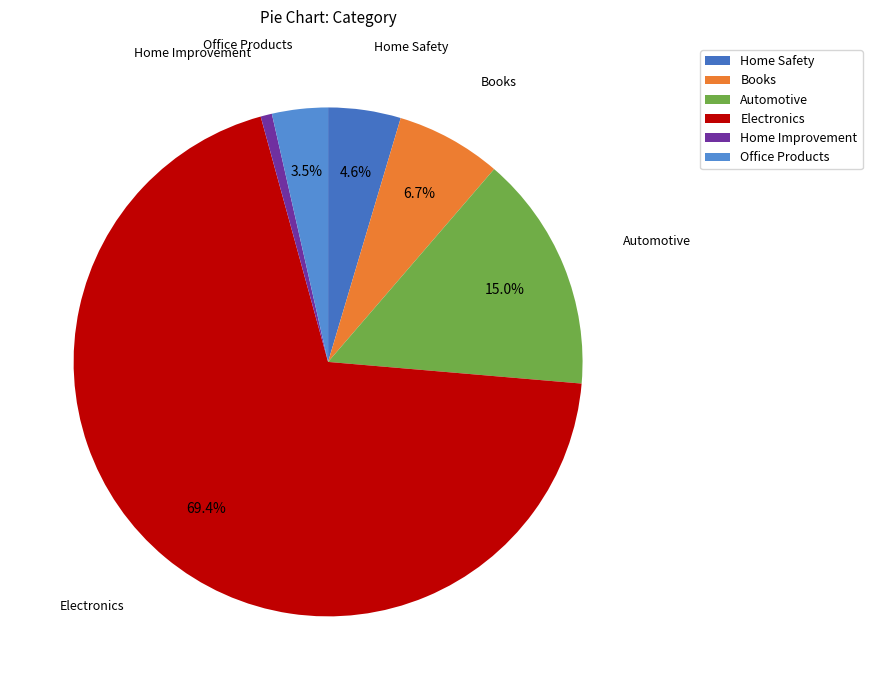

Is it true that Electronics is 80% of the pie?

False